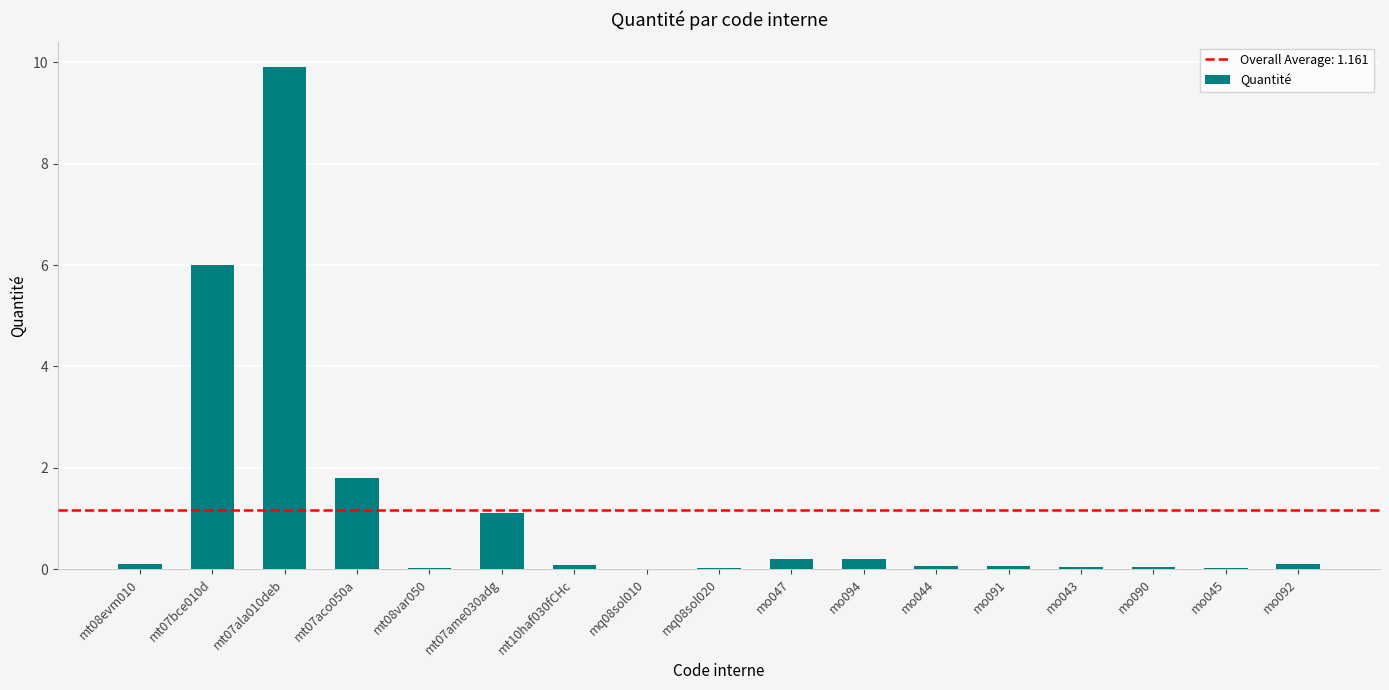

Which has a higher value, mt07ame030adg or mt07aco050a?

mt07aco050a